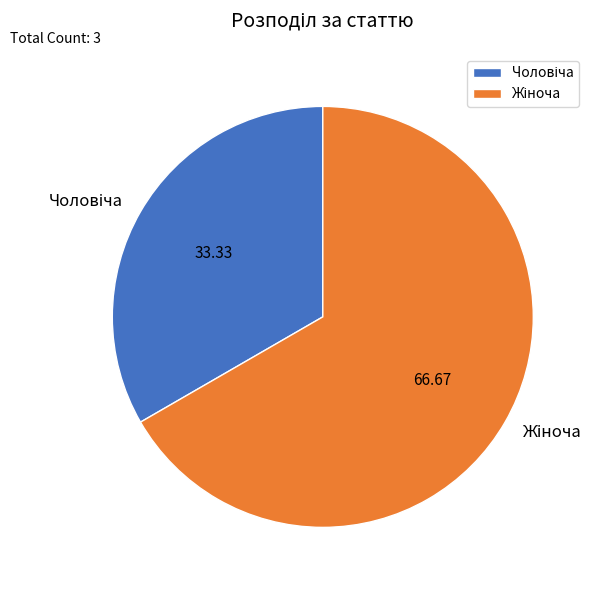

Is there any slice that represents more than half of the pie?

Yes